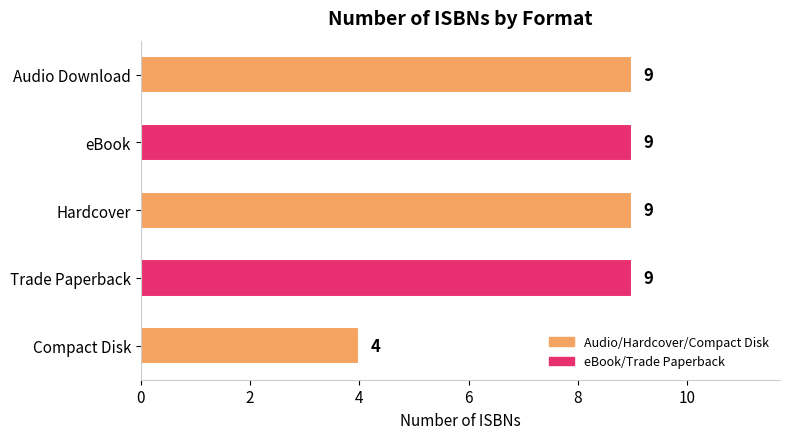

Reading top to bottom, list all the values displayed in this chart.

Audio Download=9	eBook=9	Hardcover=9	Trade Paperback=9	Compact Disk=4